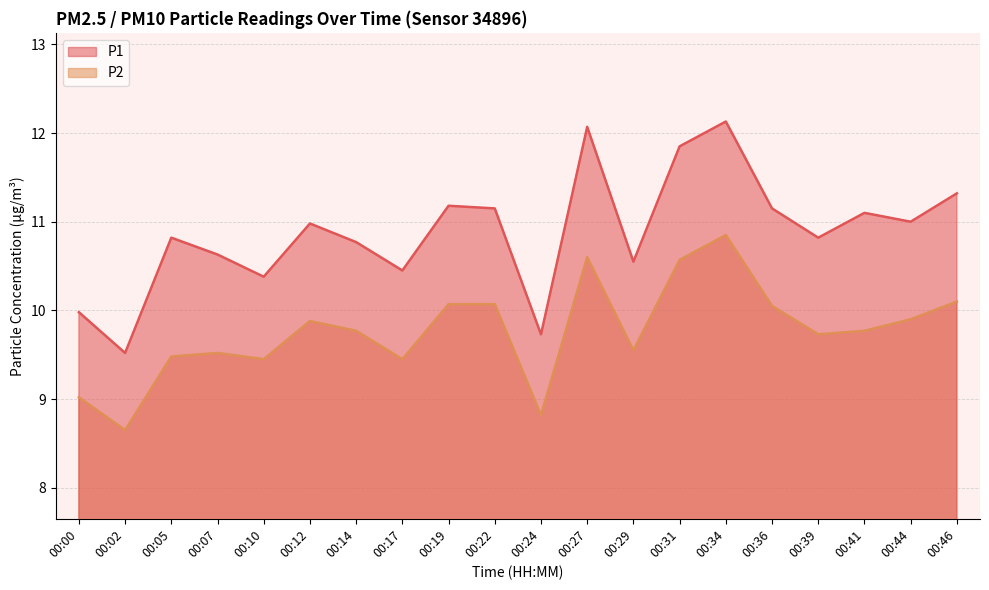

Where is the first local minimum for P2?

00:02